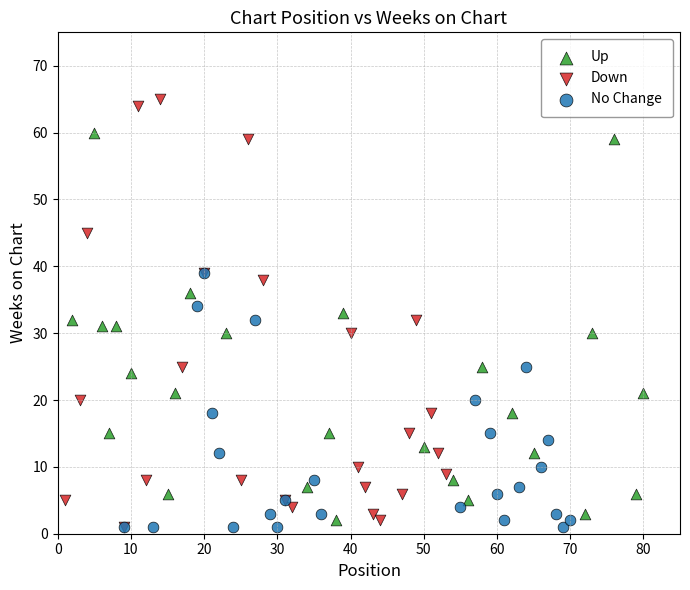

Which series contains the highest Y value?

Down